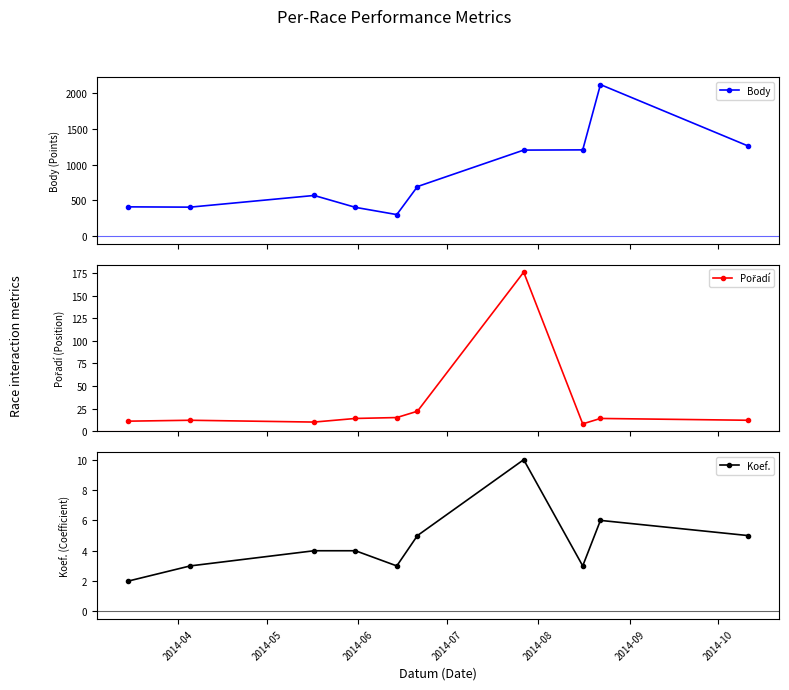

How many interior local valleys does the Body series have?

2